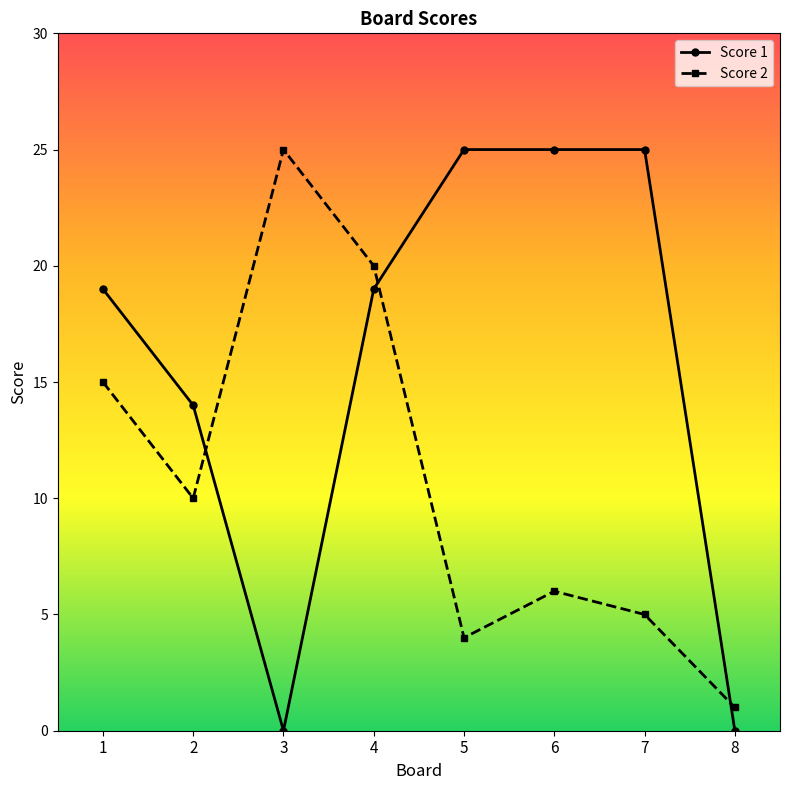

What is the difference between the maximum and second lowest values in the Score 1 series?

25